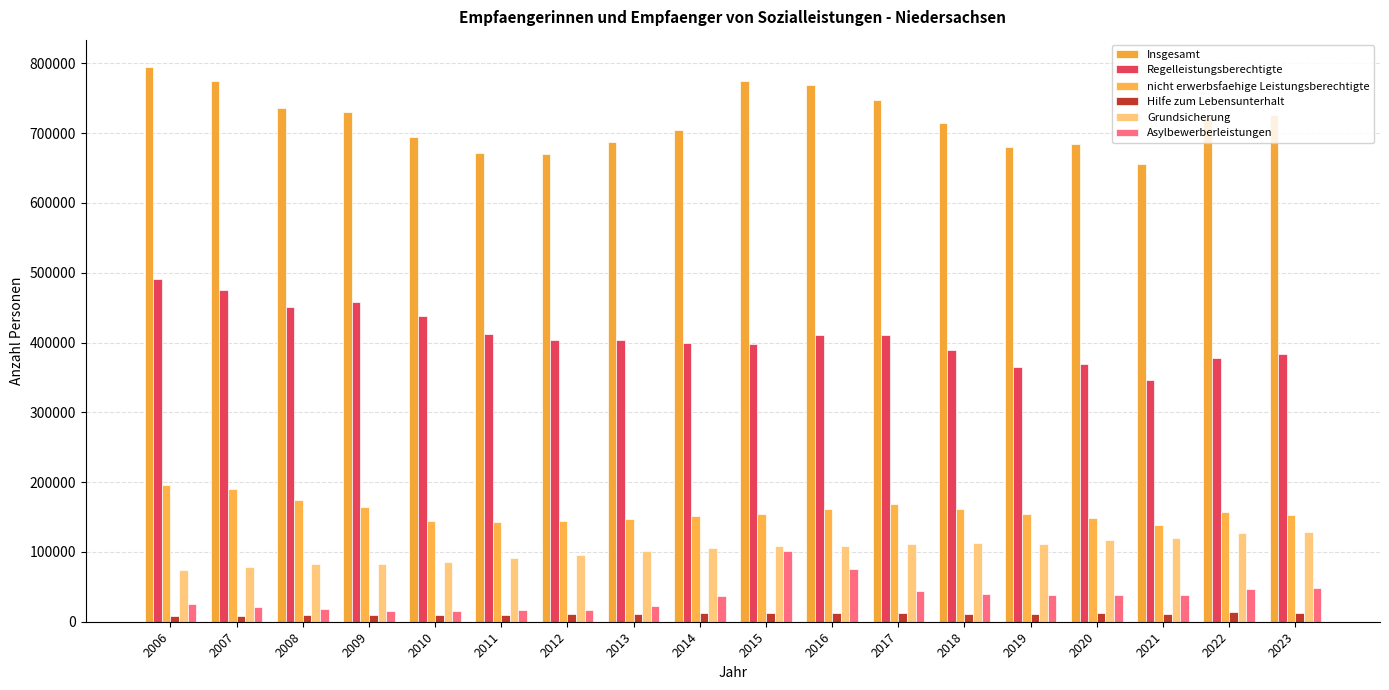

Reading left to right, list all the values displayed in this chart.

Insgesamt: 794220	775143	735478	730555	694703	671815	670062	687079	704657	775056	768718	746929	714194	680185	684861	655534	721570	726399
Regelleistungsberechtigte: 490751	475703	450936	458006	438600	411743	403562	403252	399172	398528	410872	411179	389025	365206	368765	346840	377402	383098
nicht erwerbsfaehige Leistungsberechtigte: 195264	190784	174279	164400	144601	142886	143911	147482	151389	153934	162185	168287	161474	154298	148621	138364	157193	152761
Hilfe zum Lebensunterhalt: 8673	8865	9398	9289	9770	10342	10683	11750	12170	12336	12446	11880	11776	10847	11910	11315	13380	12880
Grundsicherung: 74064	78276	83260	82824	85889	90653	95299	101439	105335	109007	107814	110996	112113	111525	117125	120245	127190	128840
Asylbewerberleistungen: 25468	21515	17605	16036	15843	16191	16607	23156	36591	101251	75401	44587	39806	38309	38440	38770	46405	48820